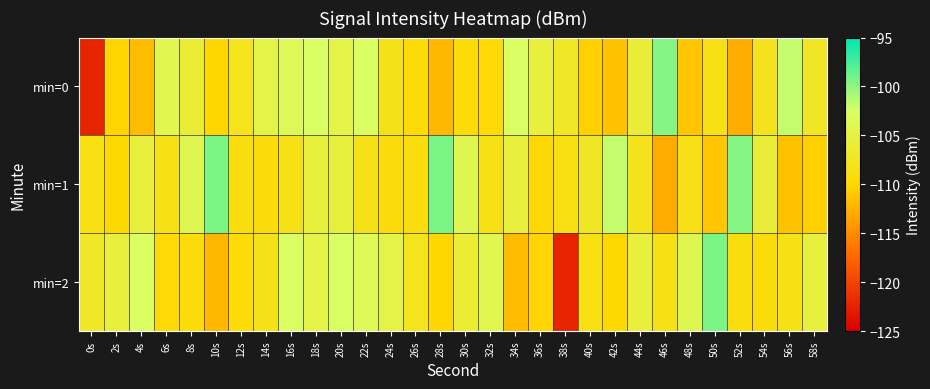

Rank the series by their average value, from highest to lowest.

min=1, min=2, min=0